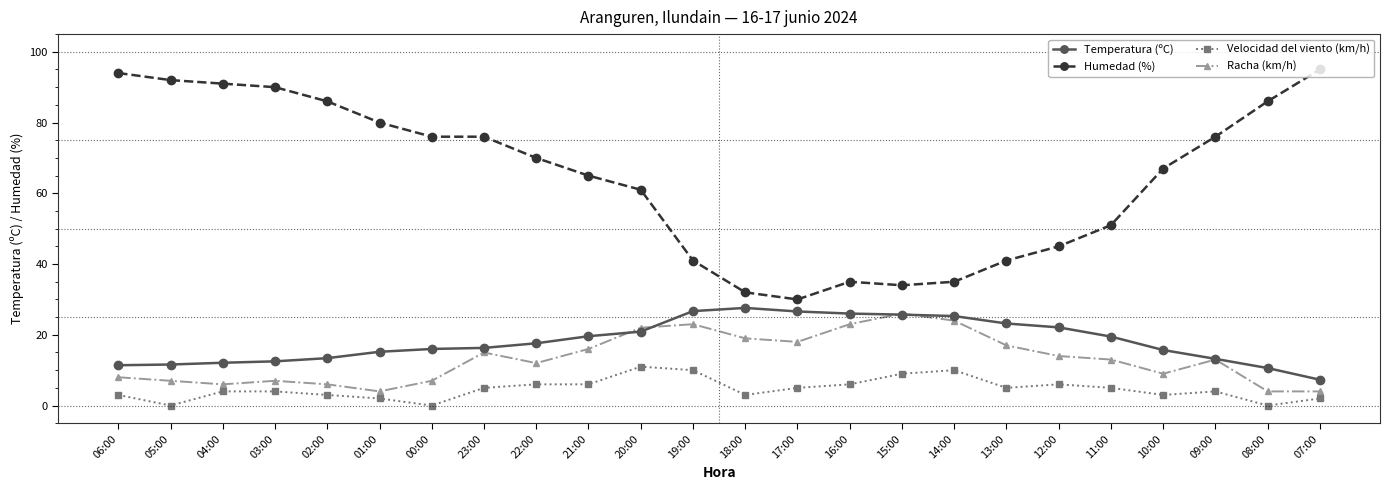

Is the value of Temperatura (ºC) at 22:00 greater than the value of Velocidad del viento (km/h) at 15:00?

Yes